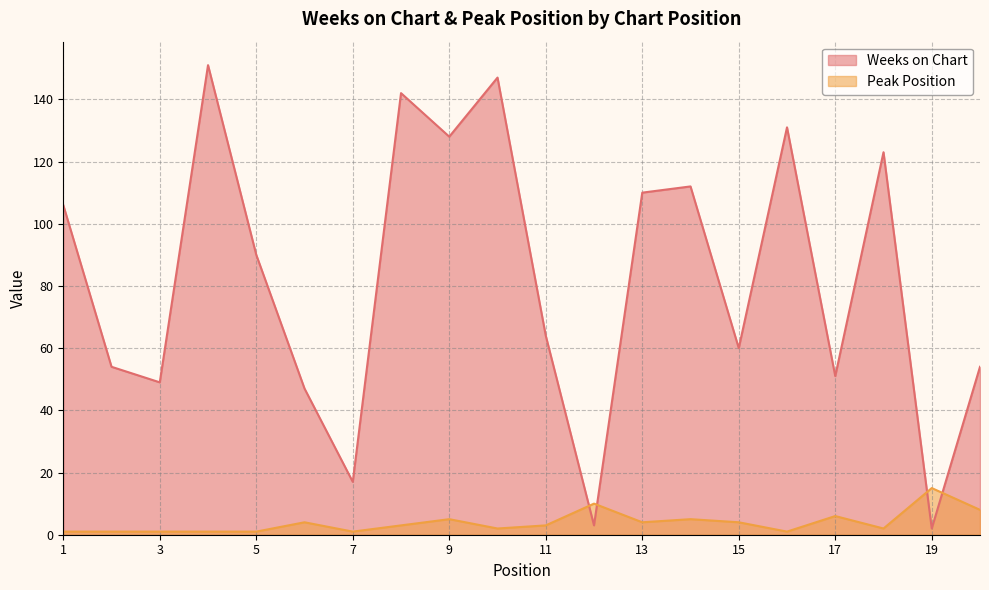

Reading right to left, extract all data points from this chart.

Weeks on Chart: 54	2	123	51	131	60	112	110	3	64	147	128	142	17	47	90	151	49	54	106
Peak Position: 8	15	2	6	1	4	5	4	10	3	2	5	3	1	4	1	1	1	1	1